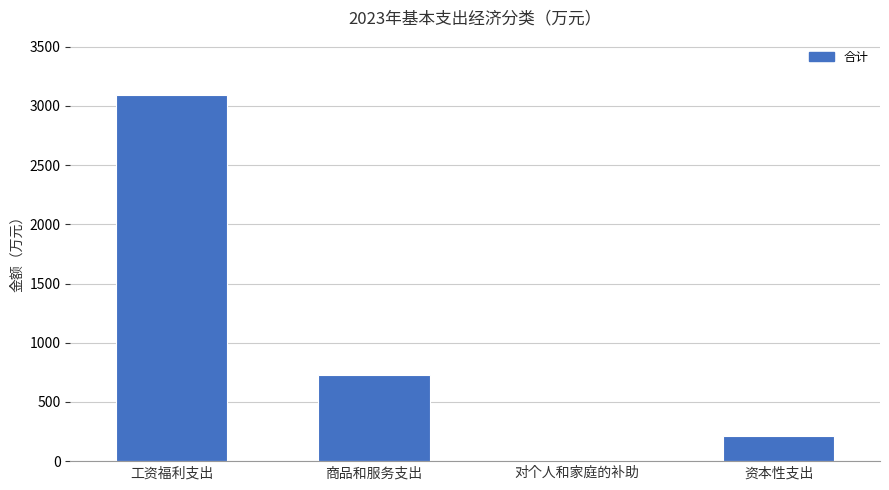

Between 工资福利支出 and 对个人和家庭的补助, which is larger?

工资福利支出